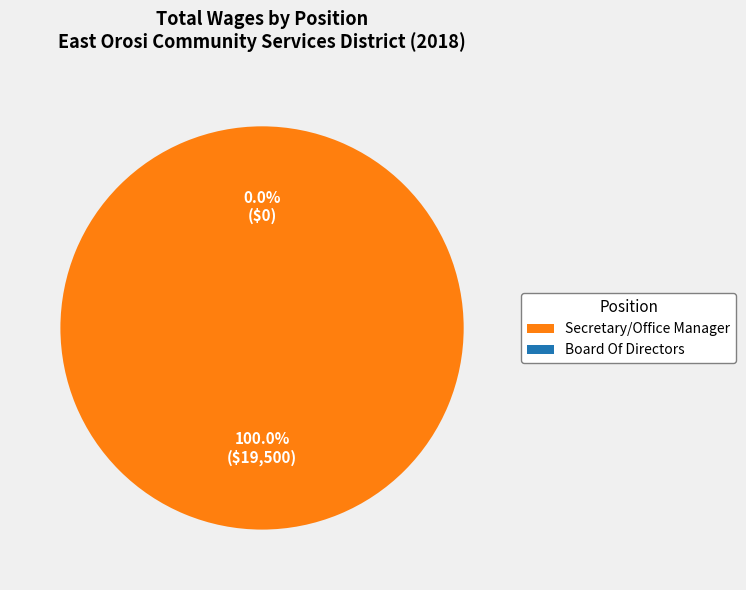

Which slice is the largest?

Secretary/Office Manager